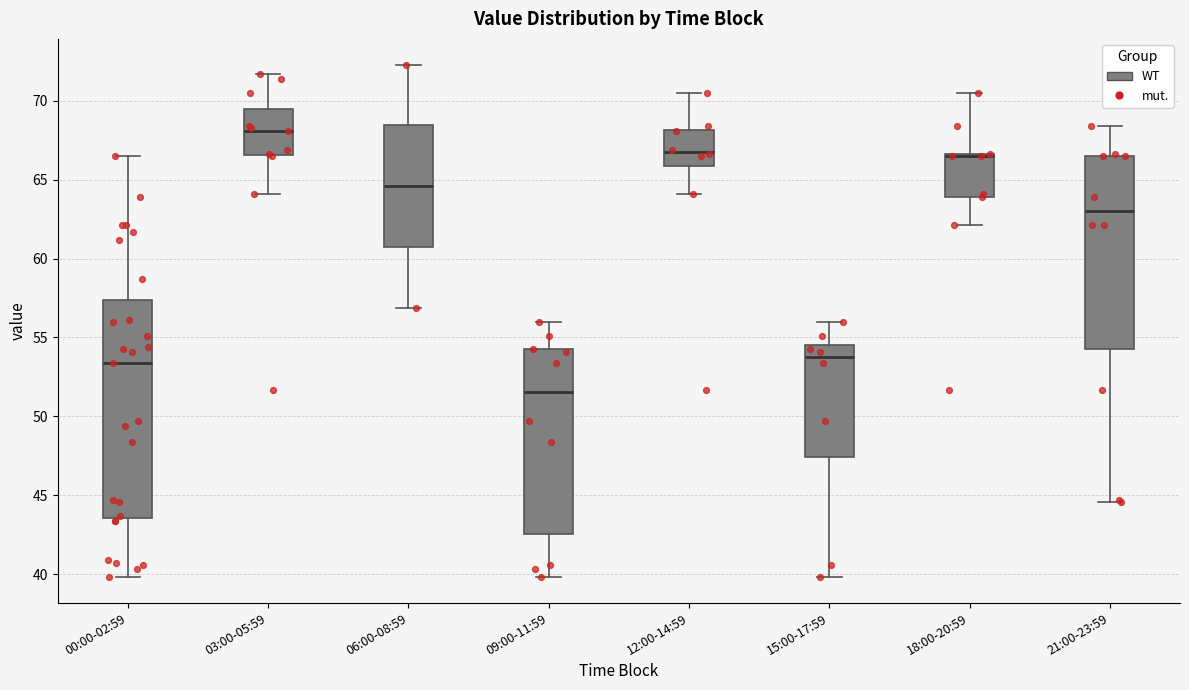

Reading left to right, read every box against the y-axis: the position of its median line, the range the box covers, and the ends of its whiskers. The values are not printed on the chart, so give them approximately, as read against the axis.

00:00-02:59: median 53.5, box 43.5 to 57.5, whiskers 40.0 to 66.5
03:00-05:59: median 68.0, box 66.5 to 69.5, whiskers 64.0 to 71.5
06:00-08:59: median 64.5, box 61.0 to 68.5, whiskers 57.0 to 72.5
09:00-11:59: median 51.5, box 42.5 to 54.5, whiskers 40.0 to 56.0
12:00-14:59: median 67.0, box 66.0 to 68.0, whiskers 64.0 to 70.5
15:00-17:59: median 54.0, box 47.5 to 54.5, whiskers 40.0 to 56.0
18:00-20:59: median 66.5 (drawn on the box's upper edge), box 64.0 to 66.5, whiskers 62.0 to 70.5
21:00-23:59: median 63.0, box 54.5 to 66.5, whiskers 44.5 to 68.5